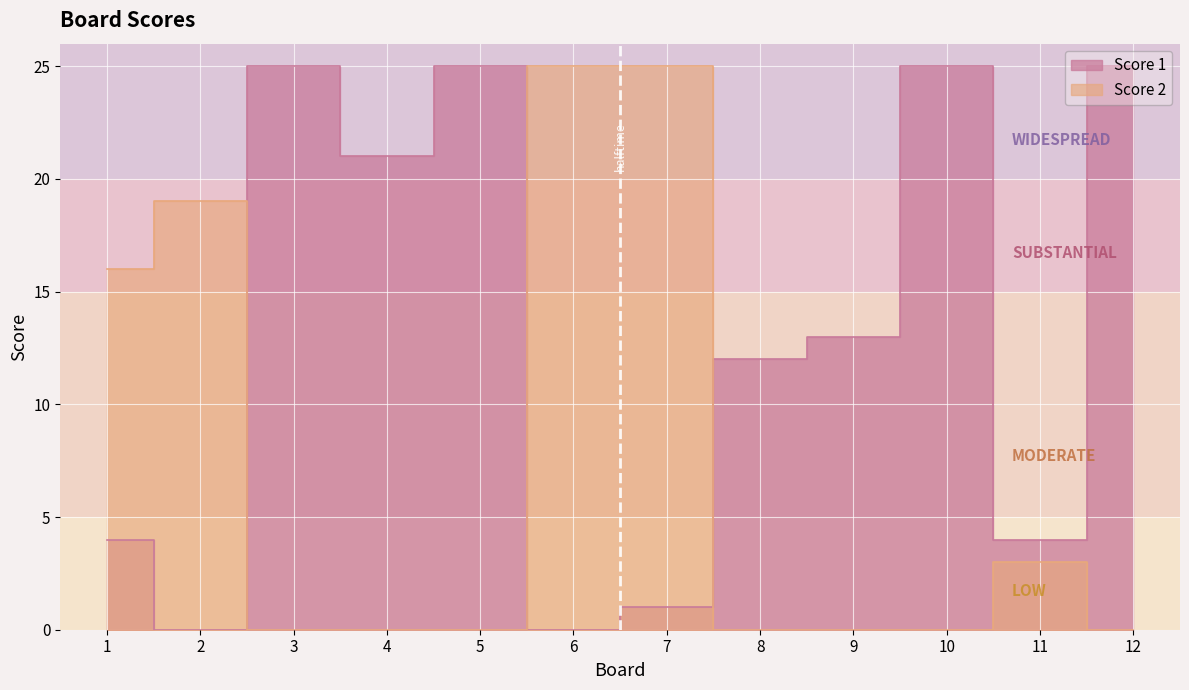

What is the difference between the highest and lowest values at 1?

12